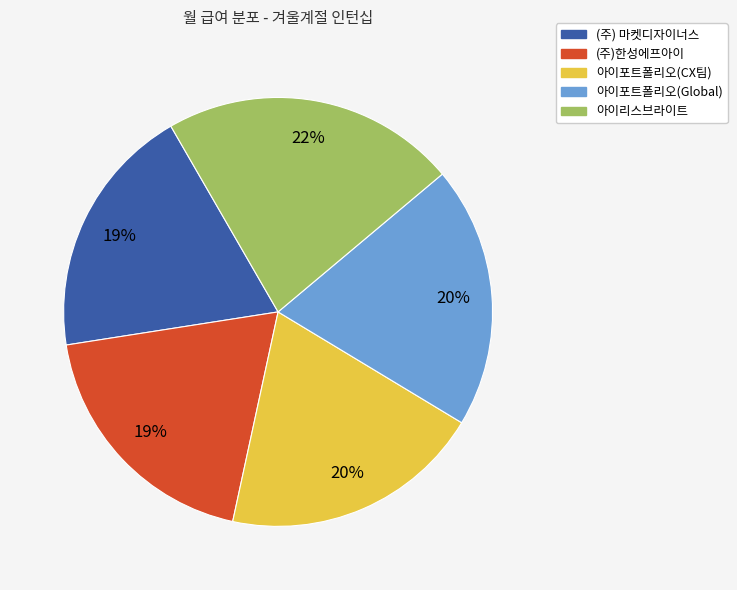

Approximately how many times larger is the value at 아이리스브라이트 compared to 아이포트폴리오(CX팀)?

1.1